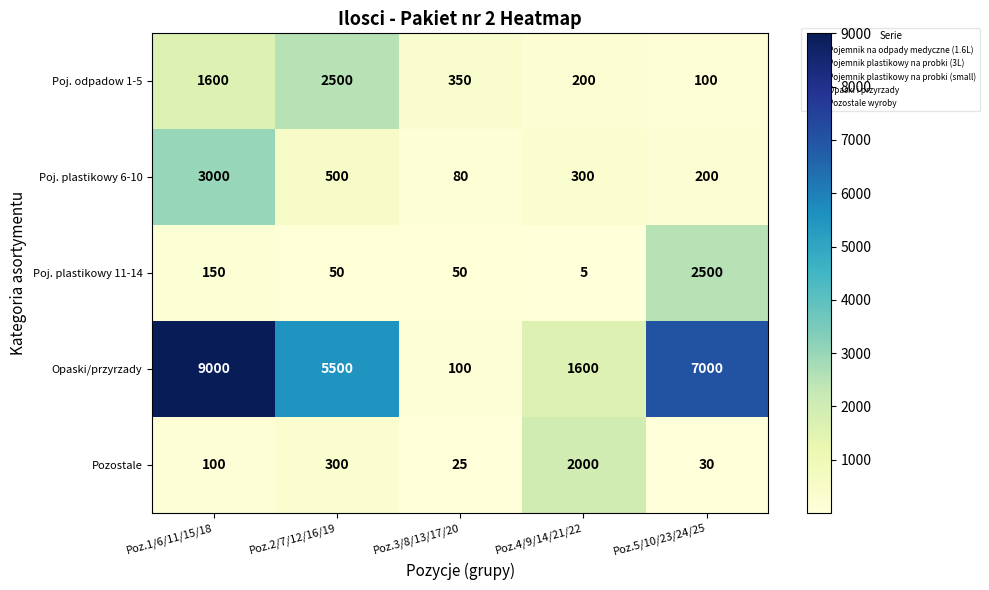

Is it true that Poj. plastikowy 6-10 equals 96 at Poz.5/10/23/24/25?

False